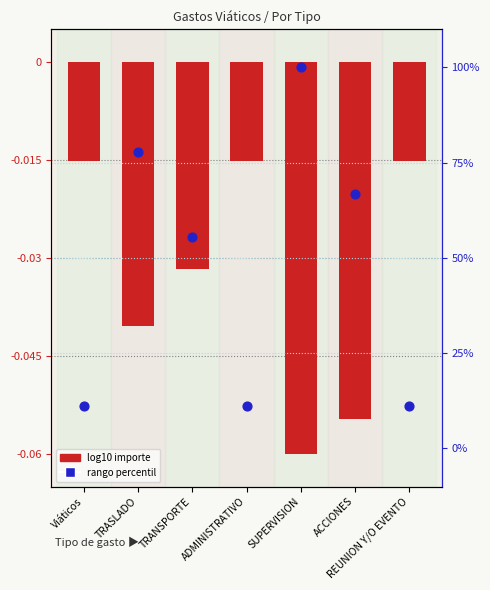

At how many categories does at least one series exceed 0?

7